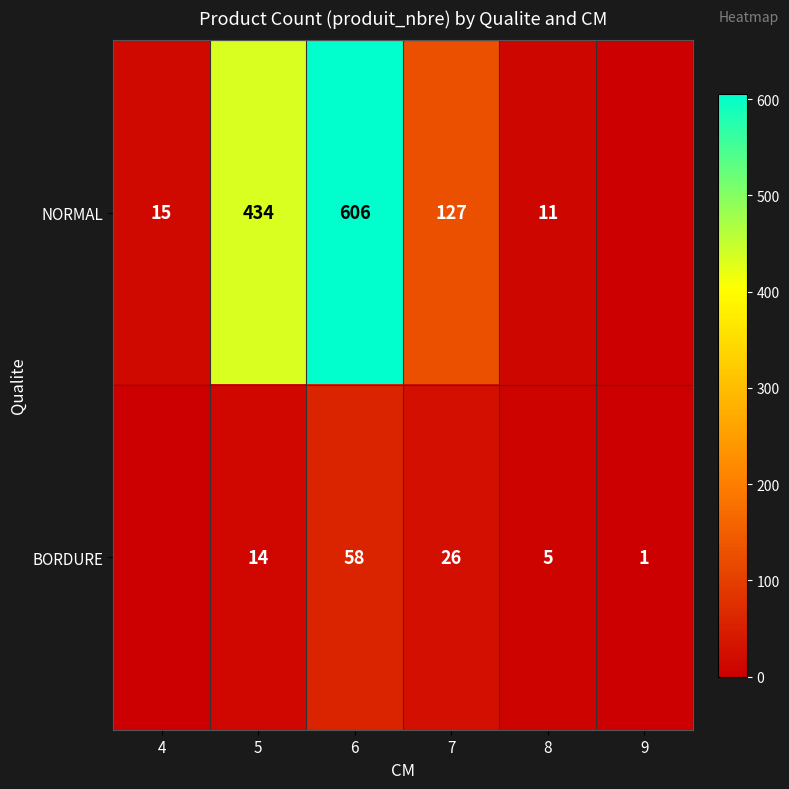

The NORMAL series shows 679 at 5. True or false?

False